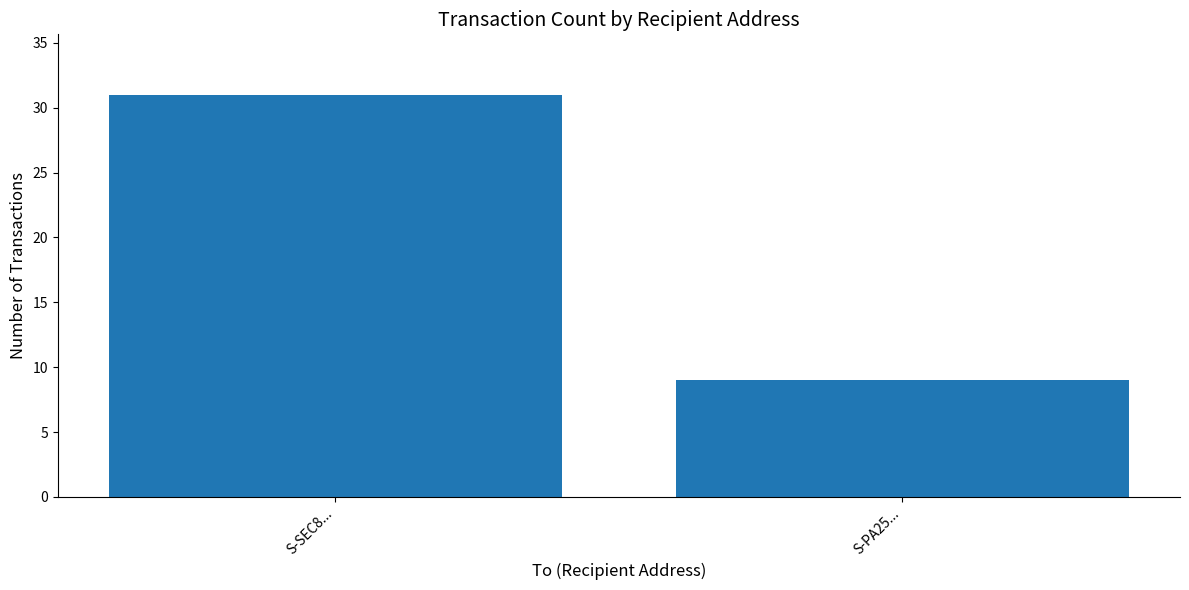

What position from the left is S-SEC8...?

1